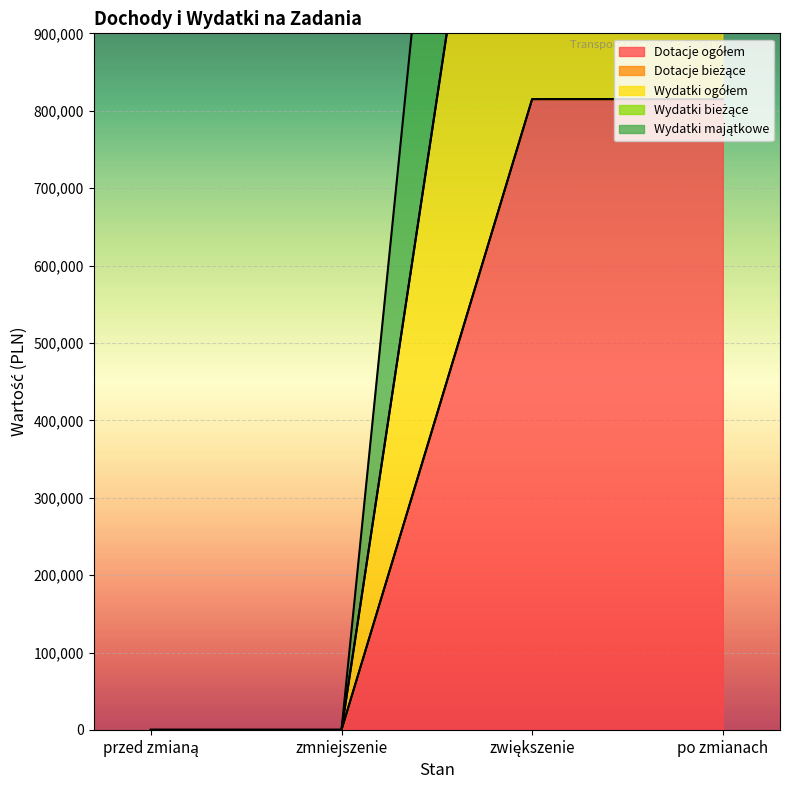

At which label does Wydatki majątkowe reach its minimum?

przed zmianą